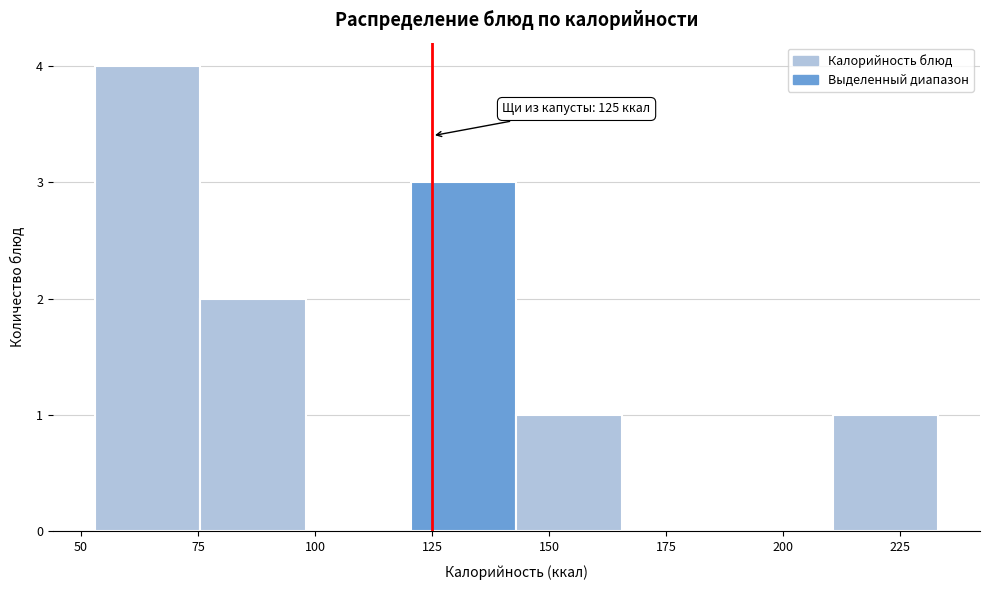

Over which range of the x-axis is the bar tallest?

53.0 to 75.5